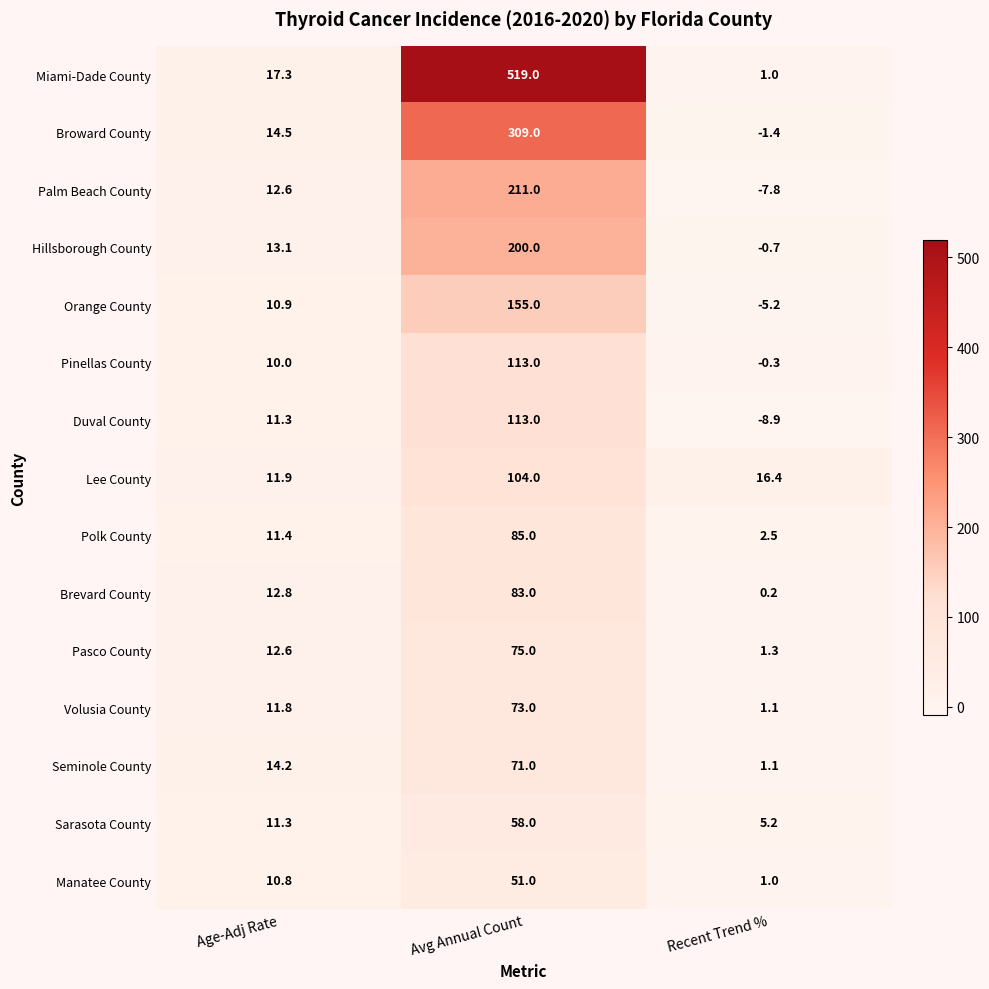

The value of Sarasota County at Age-Adj Rate is 16.8. True or false?

False